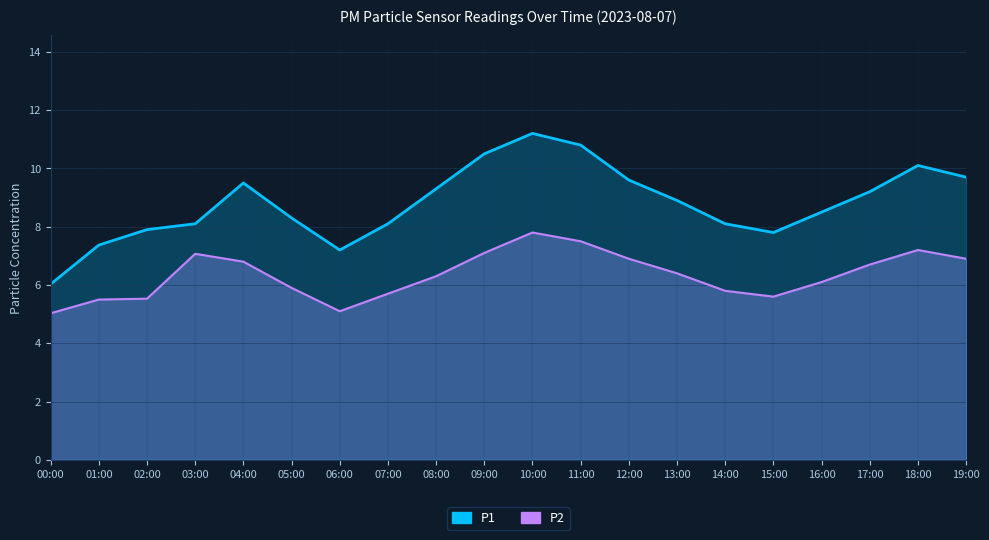

The value of P1 (line) at 13:00 is 12.0. True or false?

False